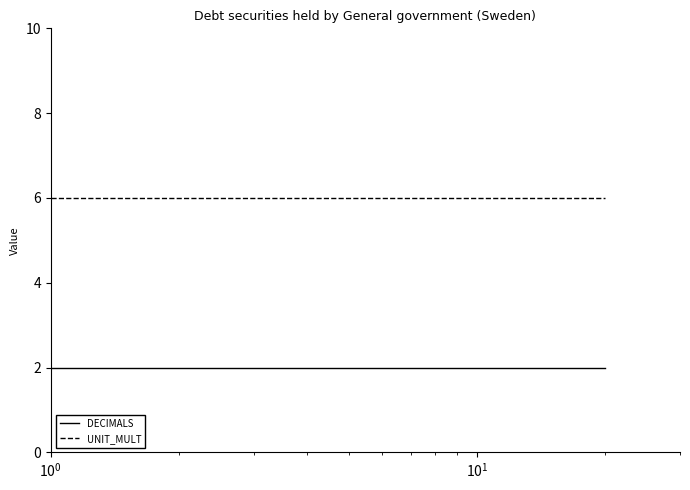

What is the maximum value for UNIT_MULT?

6